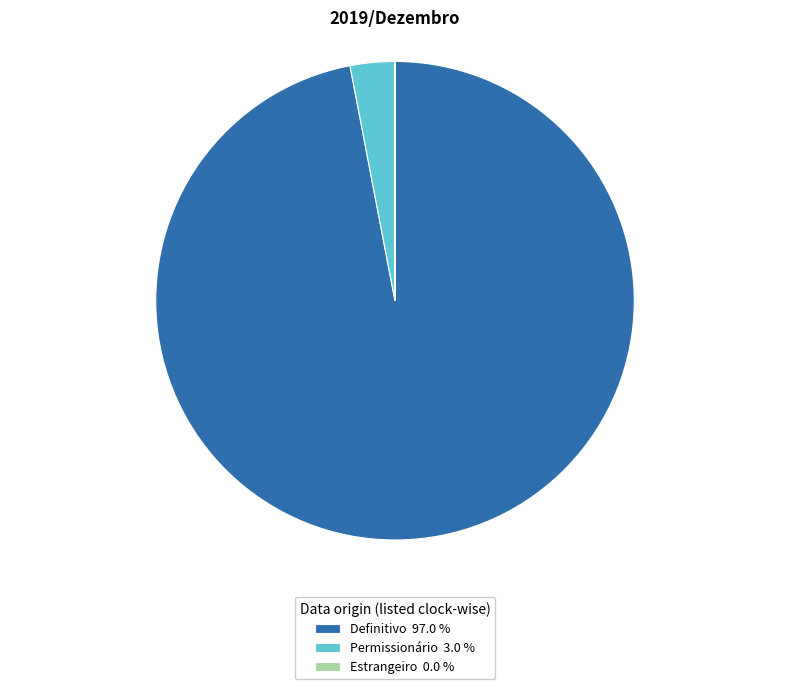

Is there a majority slice in this chart?

Yes